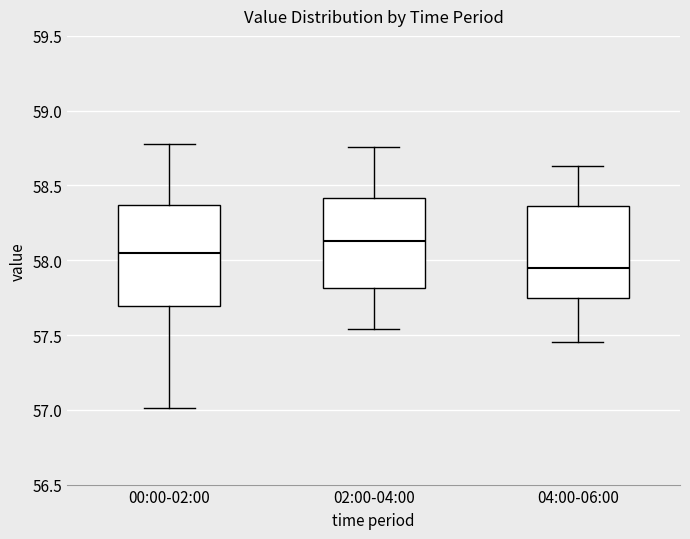

Which box has the highest median line?

02:00-04:00